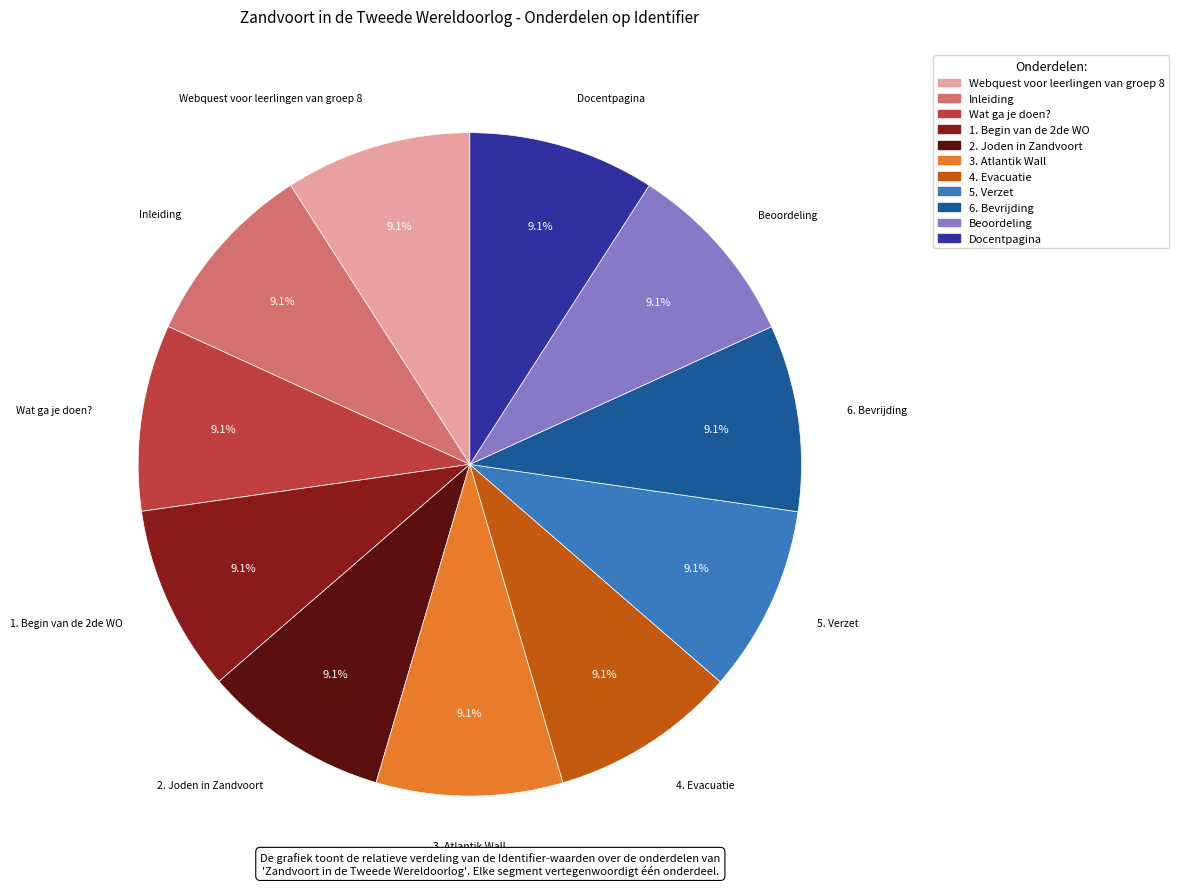

How much of the chart is everything except Inleiding?

90.9%